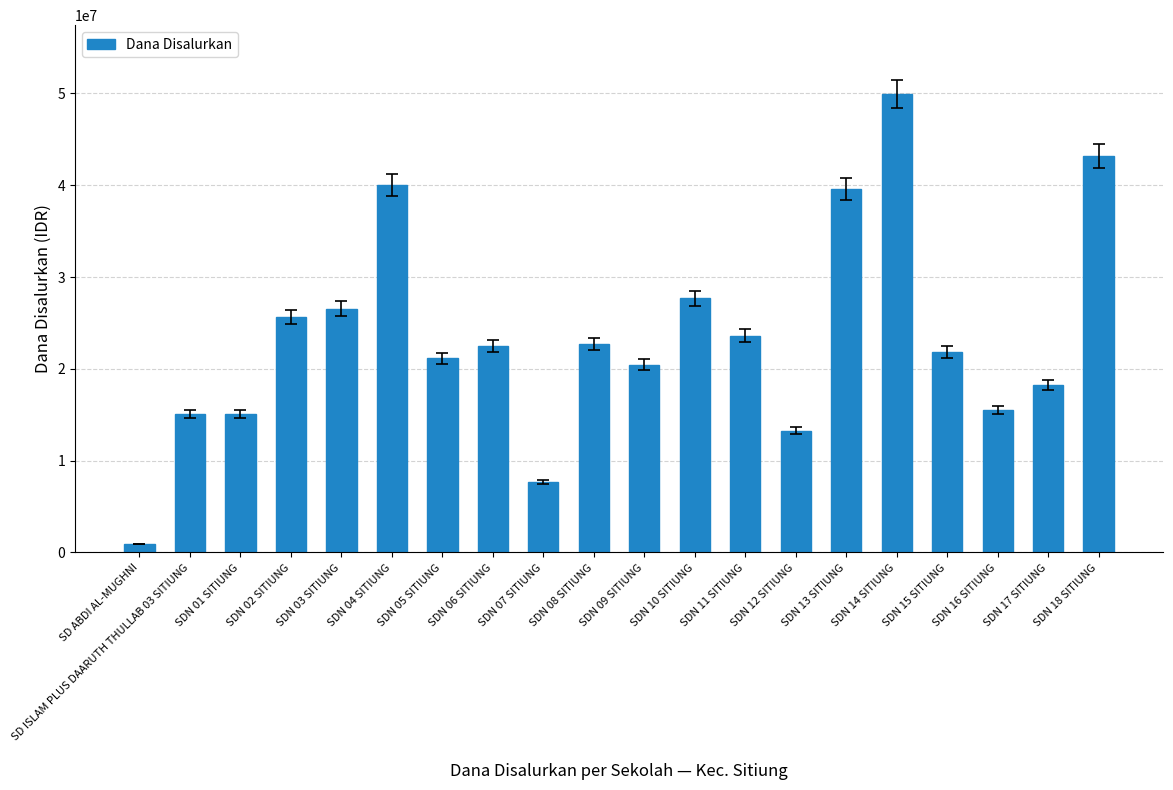

What is the value of the 9th bar from the left?

7650000